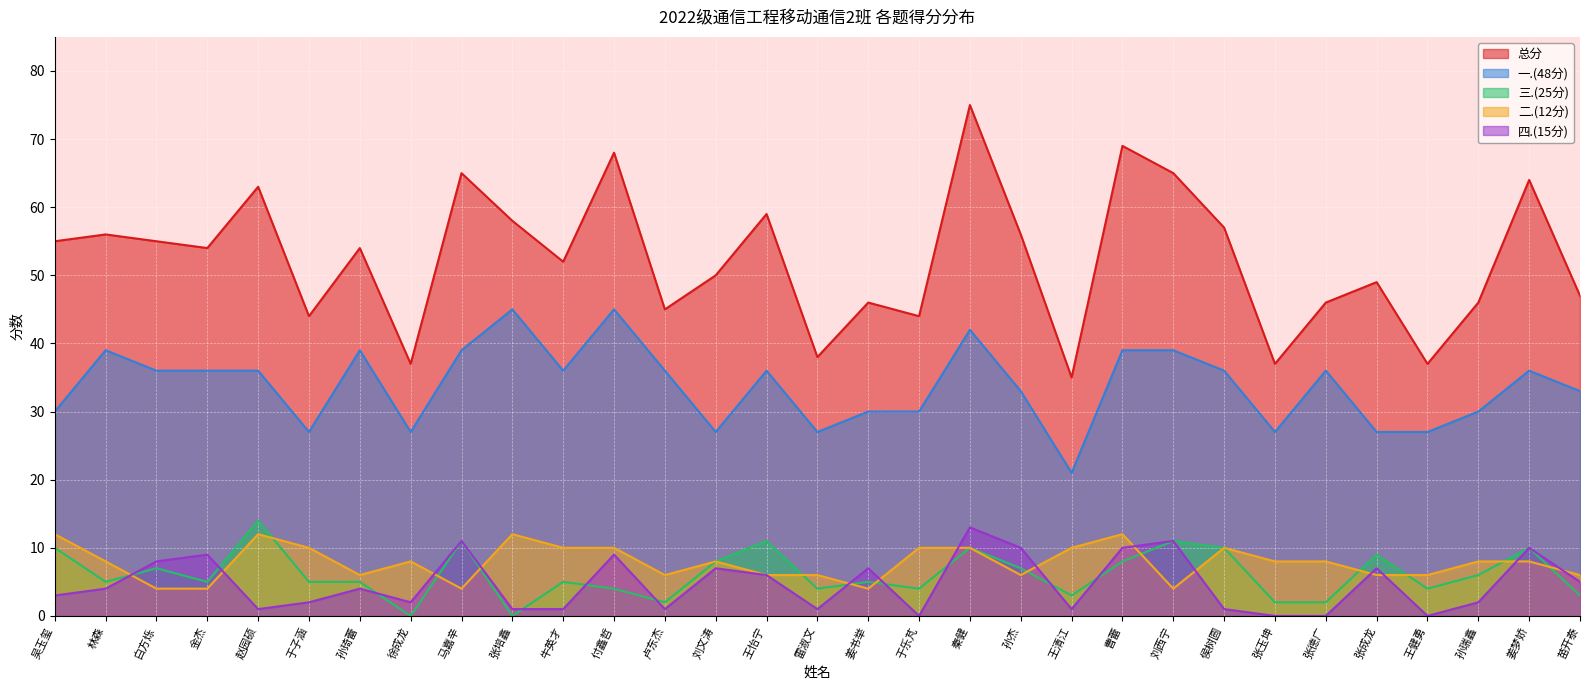

Between 孙琦蕾 and 张培鑫, which is larger?

张培鑫